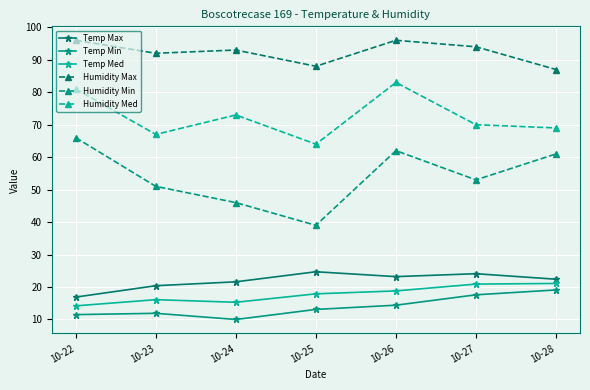

At 10-28, list the series in order from smallest to largest.

Temp Min, Temp Med, Temp Max, Humidity Min, Humidity Med, Humidity Max